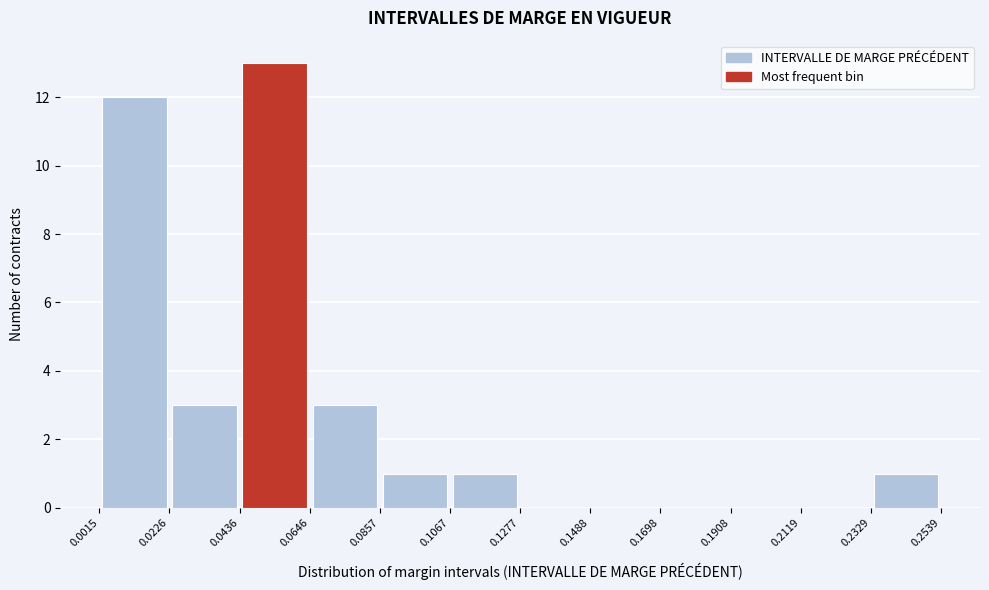

Reading left to right, transcribe this chart: for each bar, give the range it covers on the x-axis and its height. The values are not printed on the chart, so give them approximately, as read against the axis.

0.0015 to 0.0226: 12
0.0226 to 0.0436: 3
0.0436 to 0.0646: 13
0.0646 to 0.0857: 3
0.0857 to 0.1067: 1
0.1067 to 0.1277: 1
0.1277 to 0.1488: 0
0.1488 to 0.1698: 0
0.1698 to 0.1908: 0
0.1908 to 0.2119: 0
0.2119 to 0.2329: 0
0.2329 to 0.2539: 1